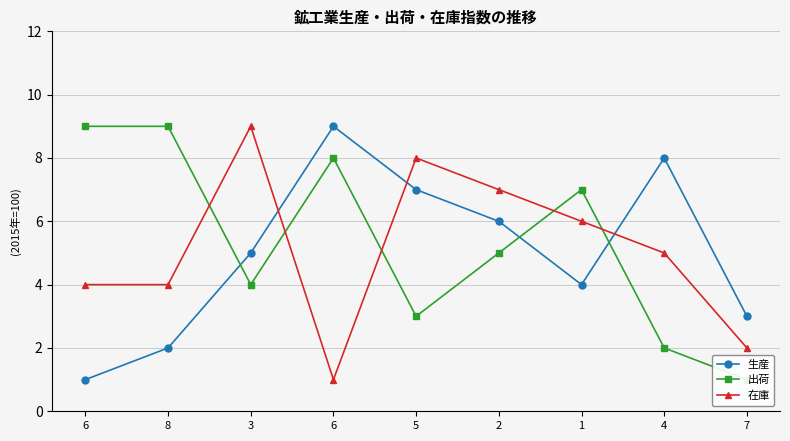

What is the maximum value shown in the chart?

9